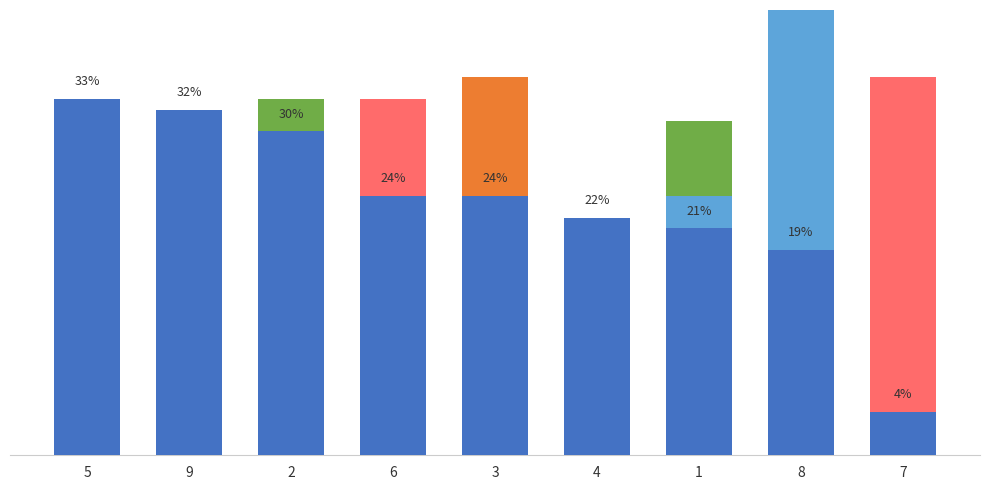

How many series are shown in this chart?

5